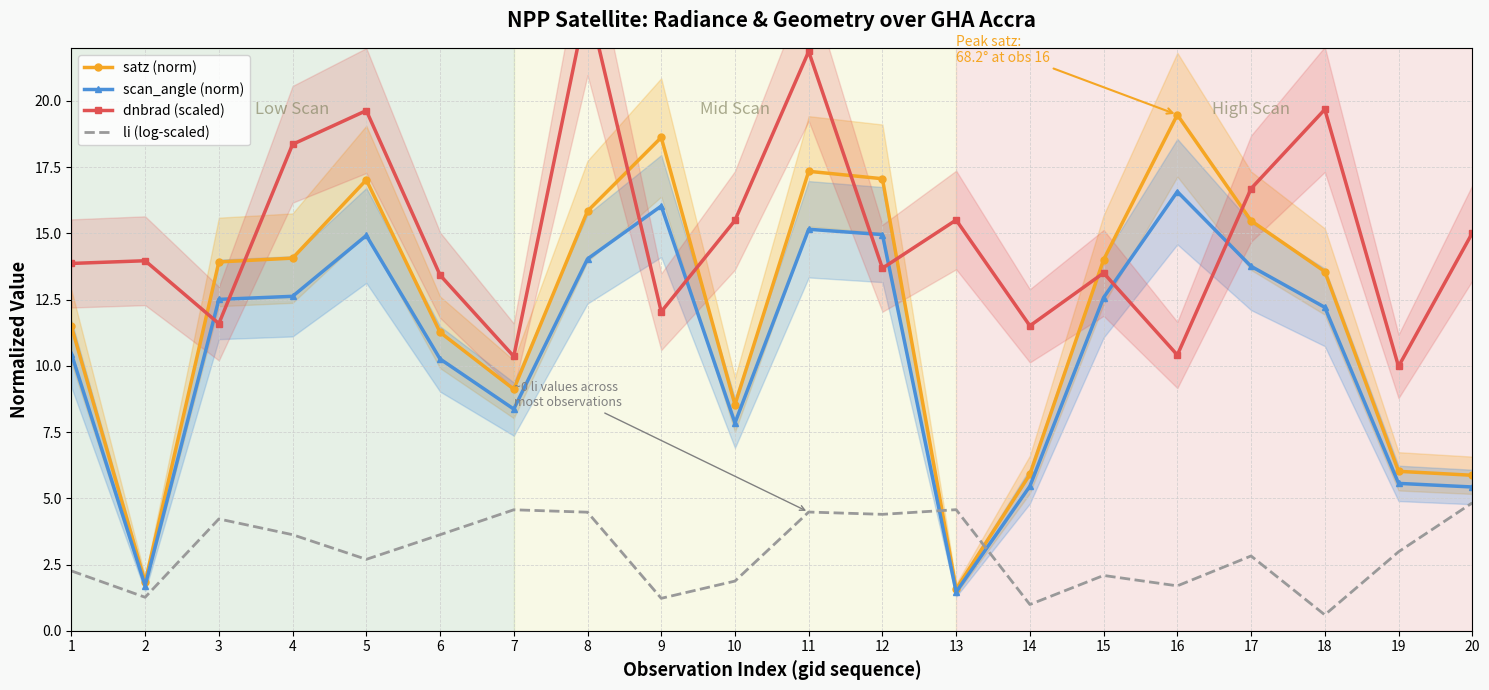

Reading right to left, extract all data points from this chart.

satz (norm): 20=5.9	19=6.0	18=13.6	17=15.5	16=19.5	15=14.0	14=5.9	13=1.6	12=17.1	11=17.3	10=8.5	9=18.6	8=15.8	7=9.1	6=11.3	5=17.0	4=14.1	3=13.9	2=1.8	1=11.5
scan_angle (norm): 20=5.4	19=5.6	18=12.2	17=13.8	16=16.6	15=12.6	14=5.5	13=1.5	12=15.0	11=15.2	10=7.8	9=16.0	8=14.0	7=8.4	6=10.3	5=14.9	4=12.6	3=12.5	2=1.7	1=10.5
dnbrad (scaled): 20=15.0	19=10.0	18=19.7	17=16.7	16=10.4	15=13.5	14=11.5	13=15.5	12=13.7	11=21.9	10=15.5	9=12.0	8=23.8	7=10.4	6=13.4	5=19.6	4=18.4	3=11.6	2=14.0	1=13.9
li (log-scaled): 20=4.8	19=3.0	18=0.6	17=2.8	16=1.7	15=2.1	14=1.0	13=4.6	12=4.4	11=4.5	10=1.9	9=1.2	8=4.5	7=4.6	6=3.6	5=2.7	4=3.6	3=4.2	2=1.3	1=2.3